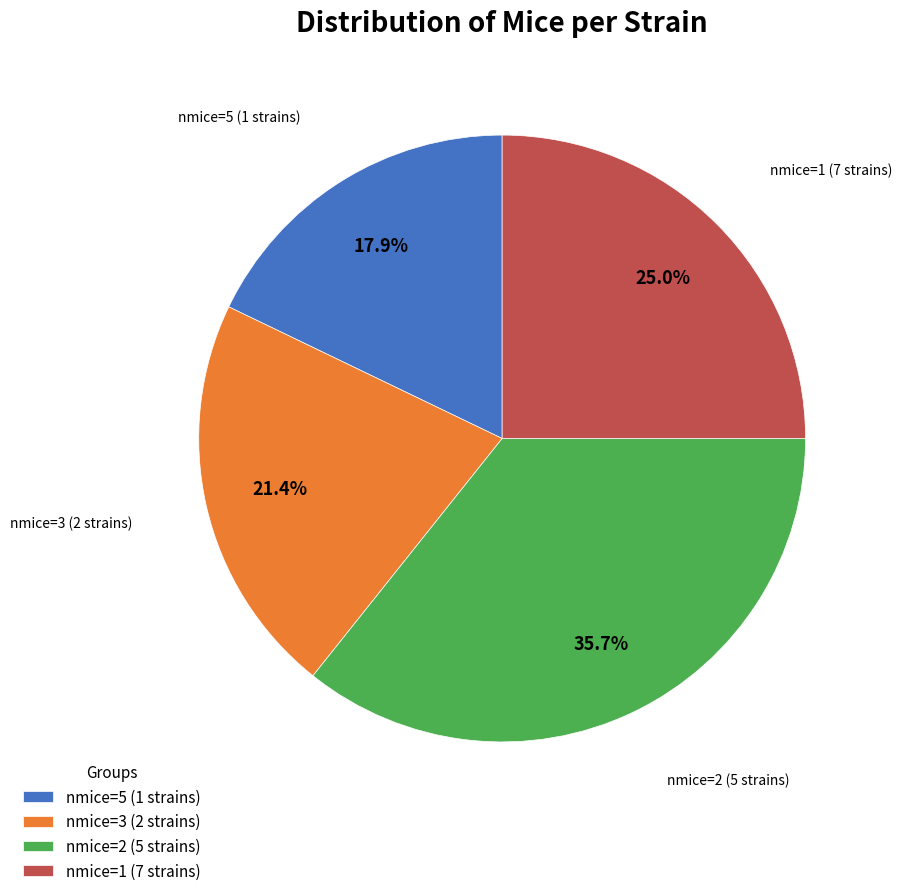

Which has a higher value, nmice=2 (5 strains) or nmice=3 (2 strains)?

nmice=2 (5 strains)